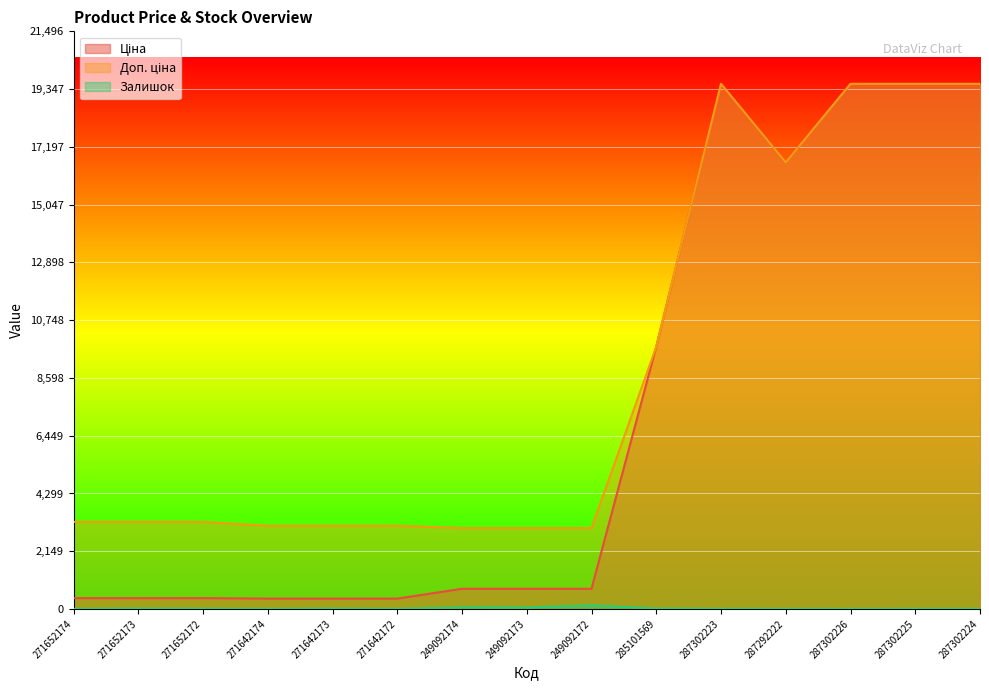

How many values in the Доп. ціна series are below 3240?

6